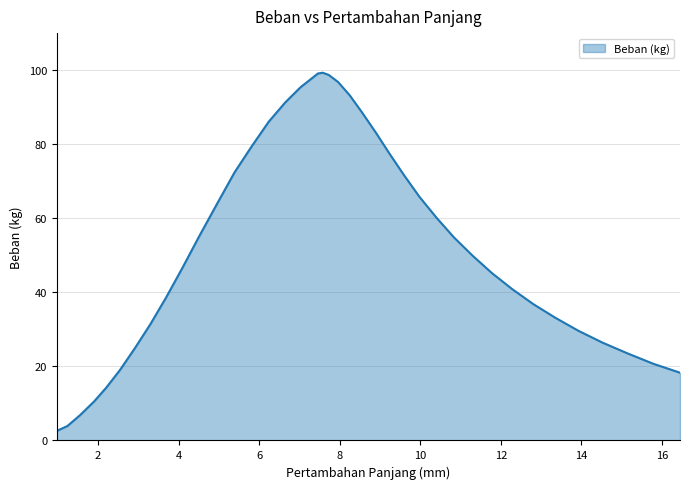

Does the chart have visible grid lines?

Yes